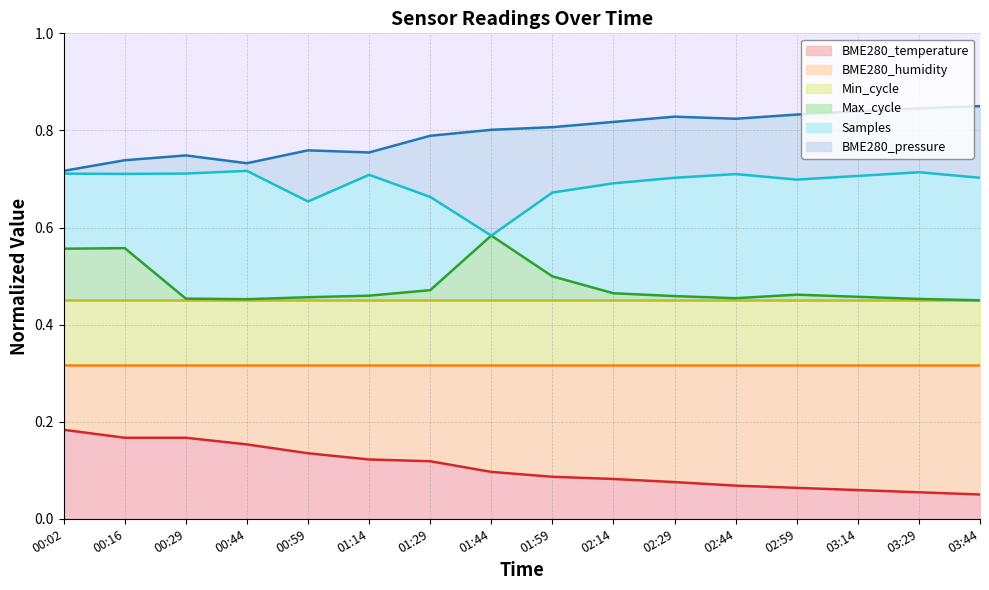

Which series has the widest spread of values?

Max_cycle